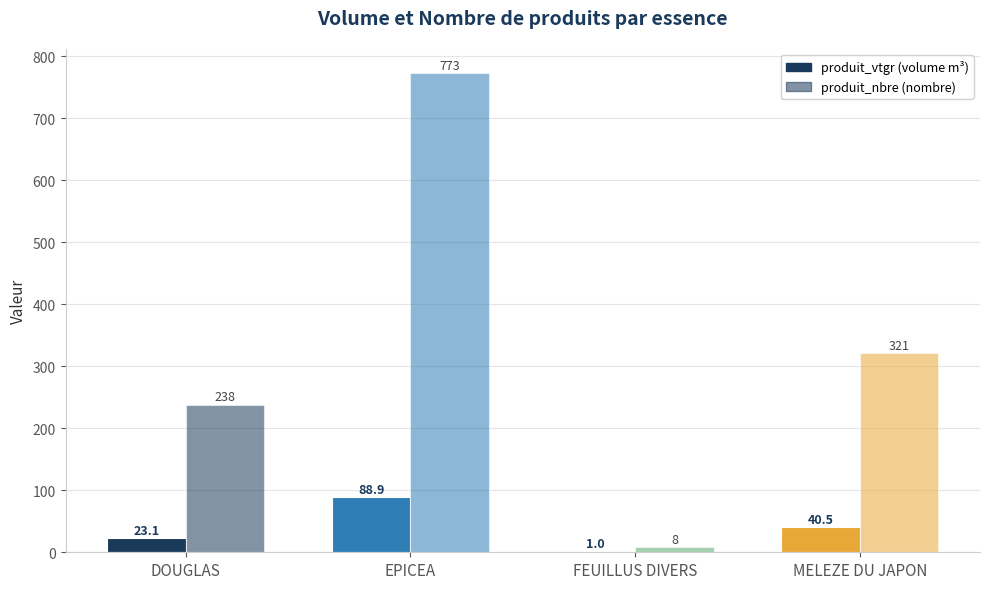

Are the bars grouped side by side (vs. stacked)?

Yes